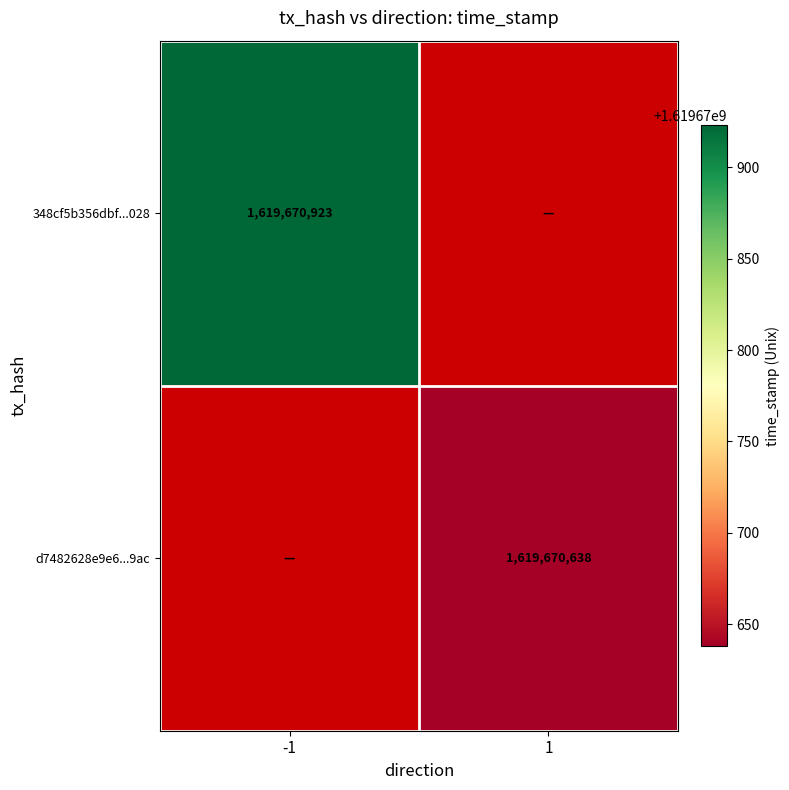

The value of 348cf5b356dbf...028 at -1 is 2550523125. True or false?

False